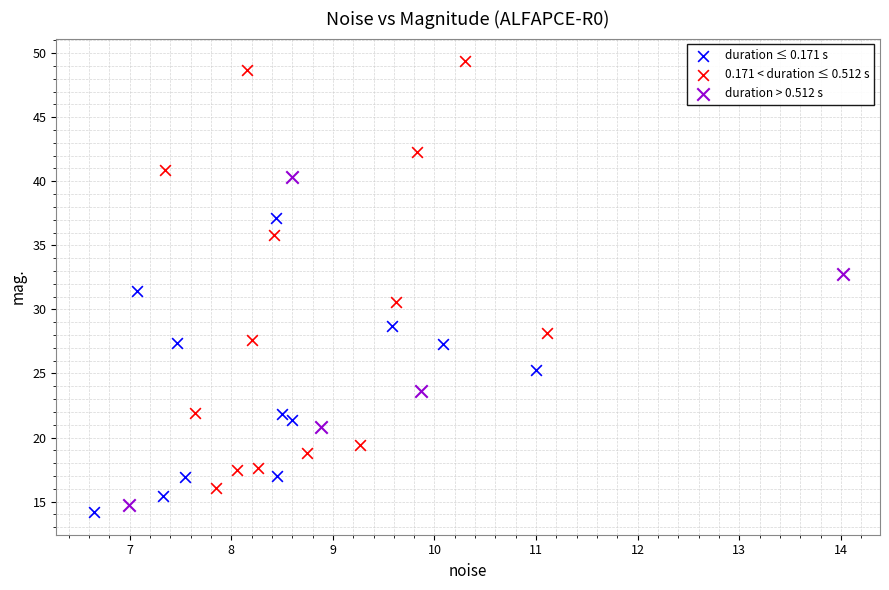

What are all the series names shown in the legend?

duration ≤ 0.171 s, 0.171 < duration ≤ 0.512 s, duration > 0.512 s